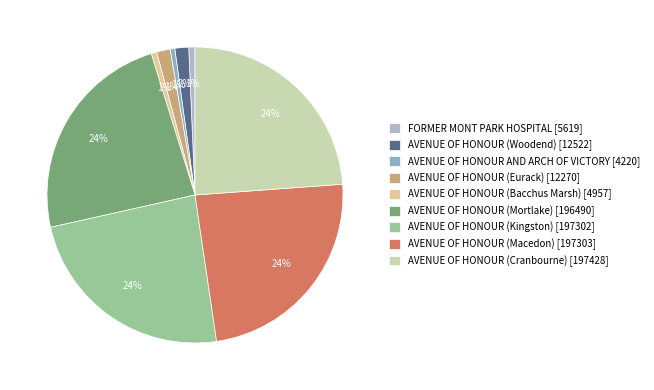

To the nearest percent, what is the combined percentage of AVENUE OF HONOUR AND ARCH OF VICTORY and AVENUE OF HONOUR (Cranbourne)?

24%